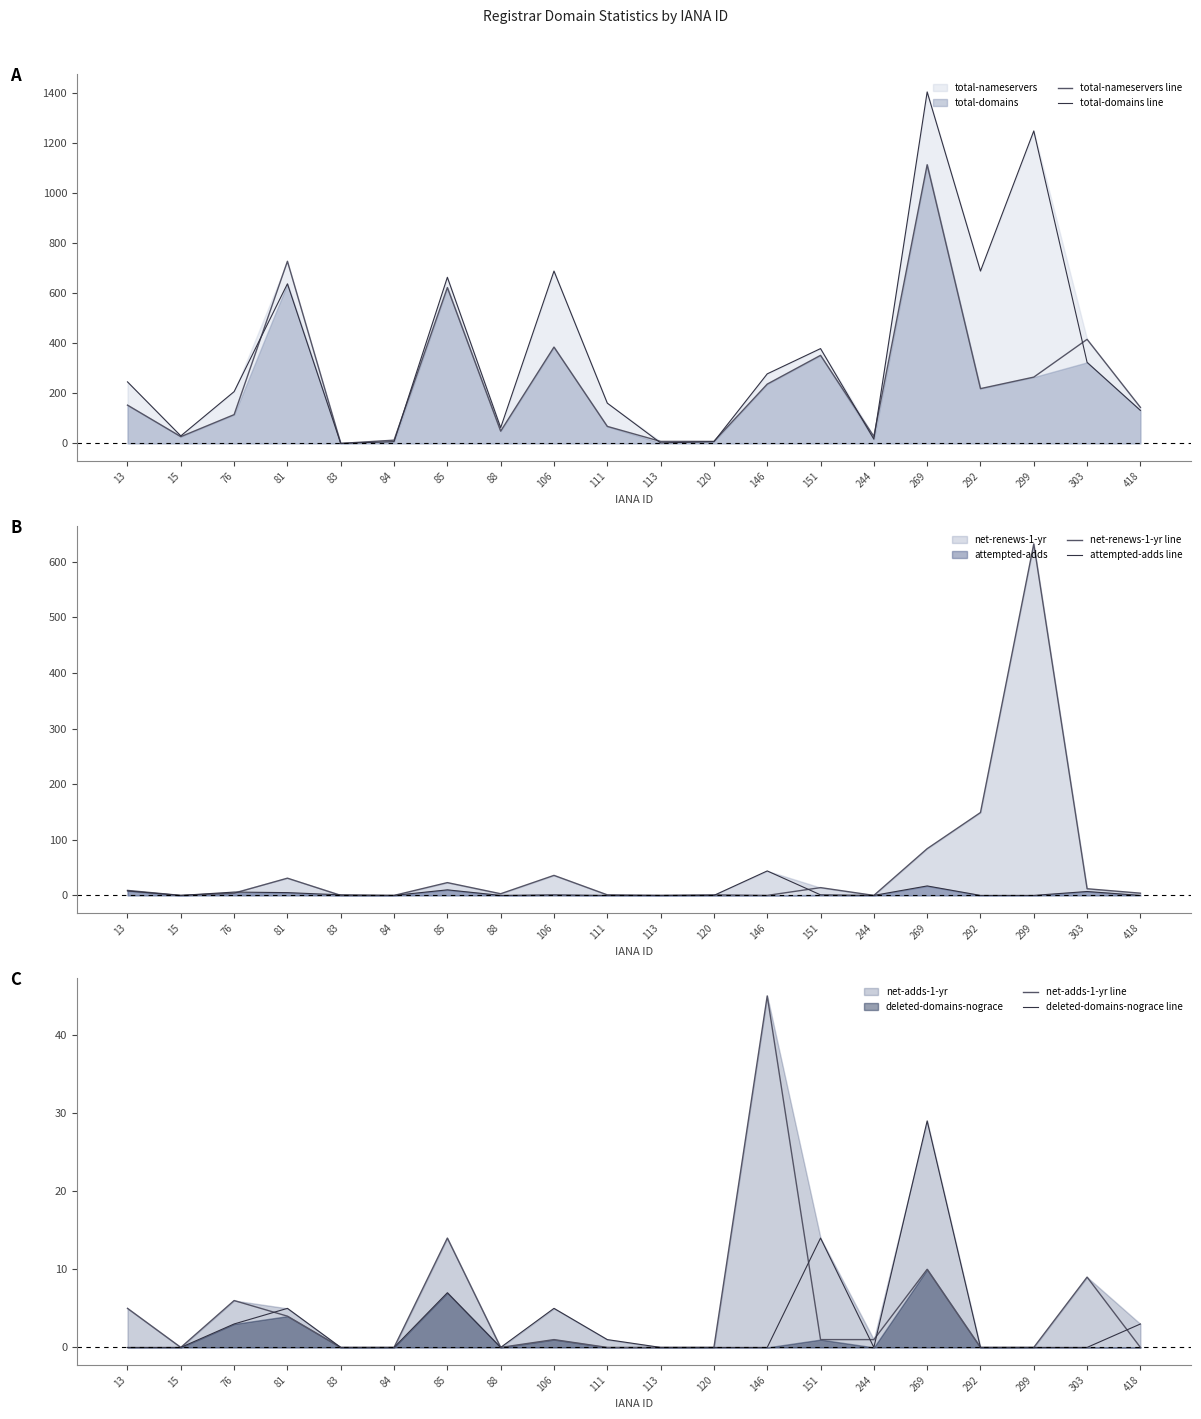

What is the average value of the attempted-adds line series?

5